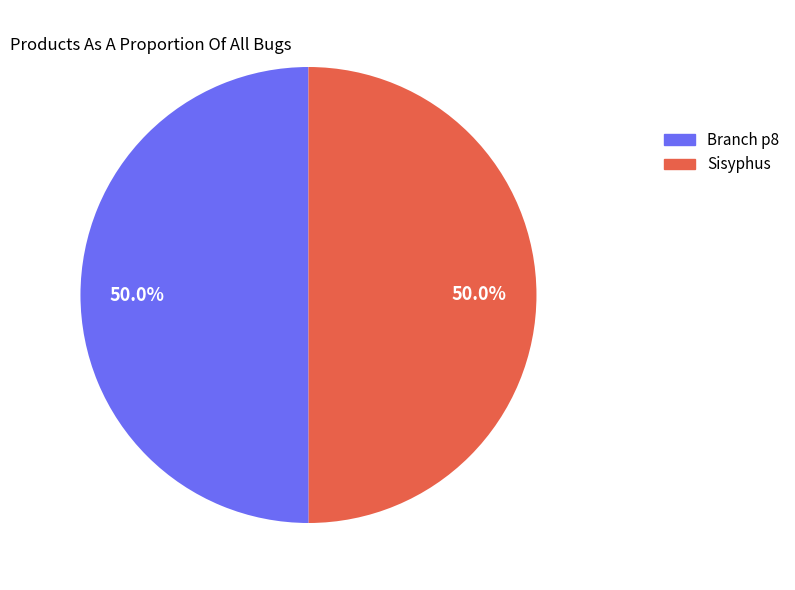

Is the sum of Sisyphus and Branch p8 greater than half?

Yes